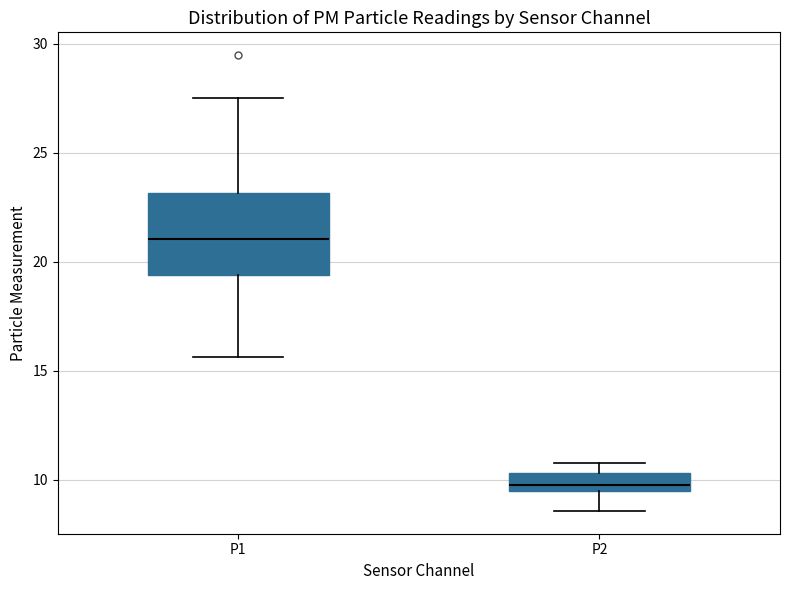

Where is the lower edge of the box for P2 on the y-axis? The values are not printed on the chart, so give them approximately, as read against the axis.

9.5